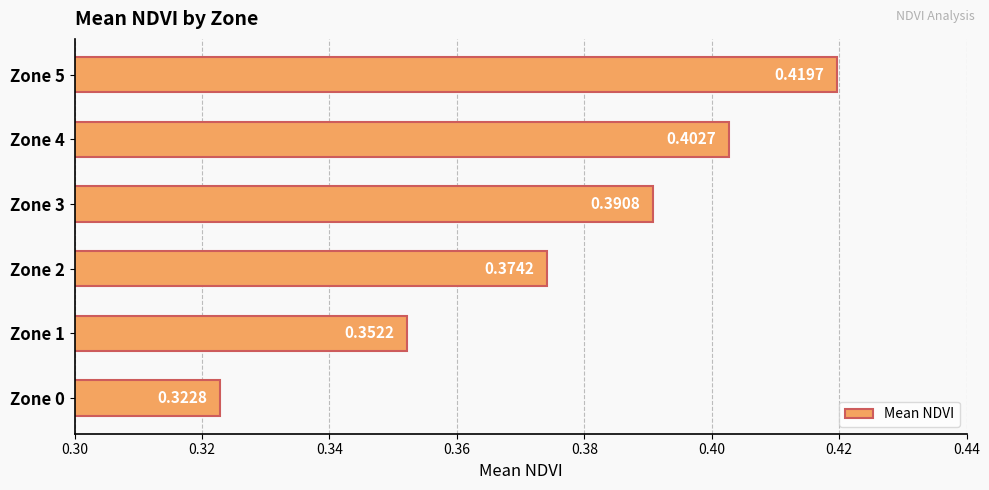

Count the values in the range 0 to 1.

6